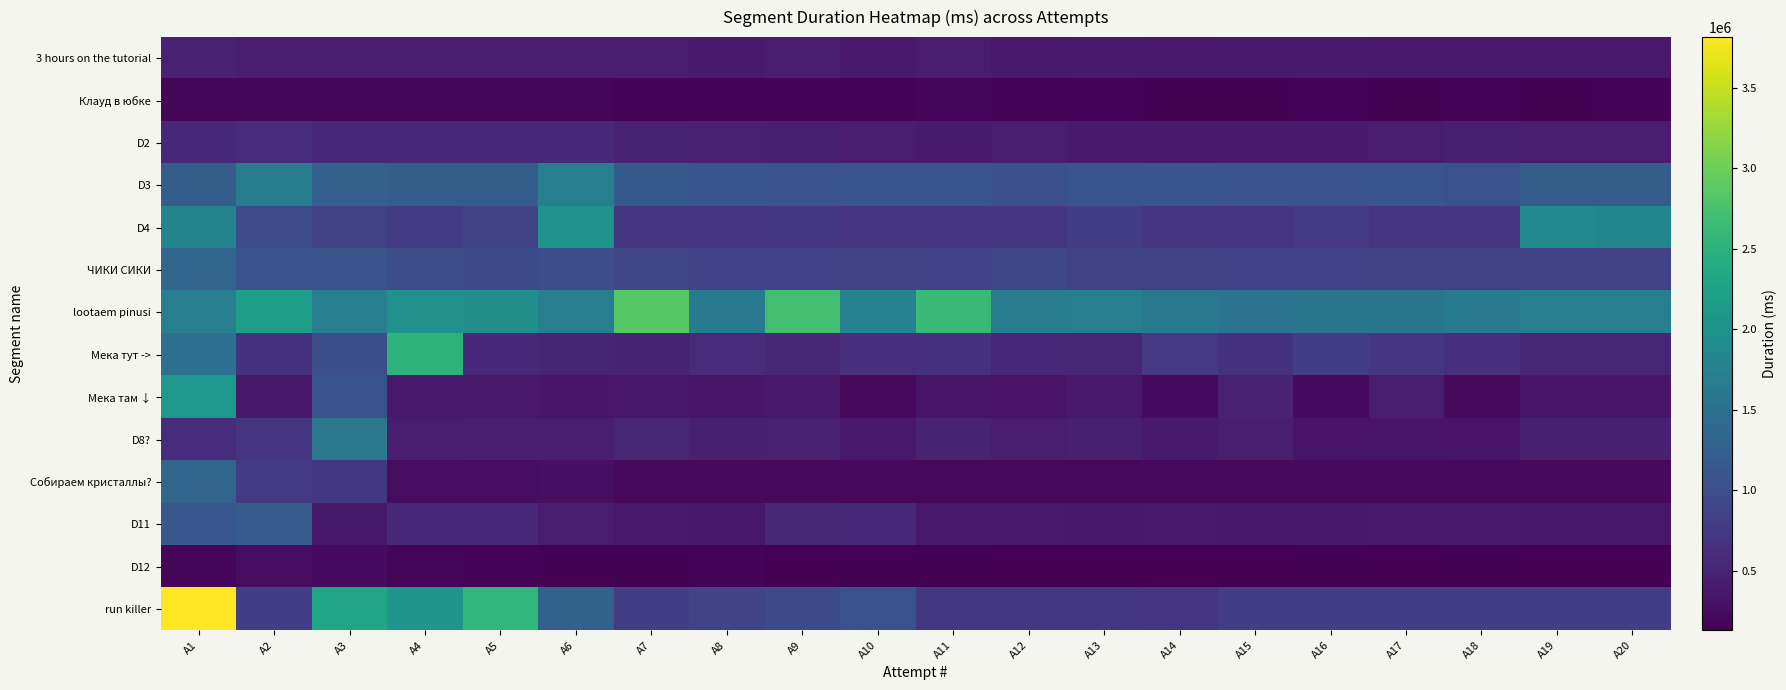

Reading left to right, list all the values displayed in this chart.

3 hours on the tutorial: A1=463106	A2=411000	A3=432391	A4=423382	A5=411499	A6=415781	A7=417245	A8=400516	A9=408772	A10=390640	A11=423211	A12=390646	A13=393946	A14=390801	A15=399494	A16=391969	A17=384844	A18=384195	A19=381246	A20=385079
Клауд в юбке: A1=186920	A2=186920	A3=191638	A4=186927	A5=186920	A6=186920	A7=174820	A8=174820	A9=174820	A10=174826	A11=183822	A12=163896	A13=172966	A14=159722	A15=158805	A16=166772	A17=159242	A18=162893	A19=156087	A20=167859
D2: A1=553280	A2=596634	A3=553280	A4=553285	A5=553280	A6=553280	A7=481941	A8=463678	A9=459392	A10=422912	A11=404315	A12=407369	A13=404673	A14=403548	A15=399180	A16=402574	A17=415048	A18=450550	A19=414652	A20=416254
D3: A1=1211750	A2=1685302	A3=1256210	A4=1211750	A5=1211750	A6=1717253	A7=1179184	A8=1124375	A9=1080627	A10=1092085	A11=1092858	A12=1033858	A13=1091147	A14=1116919	A15=1079575	A16=1064808	A17=1109994	A18=1044517	A19=1211750	A20=1211750
D4: A1=1798362	A2=975831	A3=837689	A4=776057	A5=890663	A6=2011683	A7=709112	A8=690678	A9=733389	A10=680756	A11=686794	A12=716253	A13=797001	A14=689746	A15=681826	A16=751746	A17=704021	A18=716317	A19=1888179	A20=1817918
ЧИКИ СИКИ: A1=1327562	A2=1075866	A3=1072482	A4=1006638	A5=962005	A6=1008079	A7=913487	A8=868692	A9=877823	A10=860289	A11=869230	A12=923298	A13=849888	A14=852584	A15=869964	A16=879497	A17=860289	A18=860289	A19=860289	A20=860289
lootaem pinusi: A1=1704950	A2=2179615	A3=1704950	A4=1995207	A5=1955560	A6=1704956	A7=2864427	A8=1662026	A9=2700546	A10=1766898	A11=2622460	A12=1675735	A13=1704393	A14=1617283	A15=1533858	A16=1557425	A17=1567715	A18=1649084	A19=1704950	A20=1704950
Мека тут ->: A1=1476145	A2=672925	A3=1022569	A4=2508616	A5=553757	A6=516841	A7=500392	A8=566458	A9=528211	A10=624319	A11=651800	A12=538349	A13=528587	A14=748235	A15=669505	A16=818886	A17=713510	A18=643657	A19=528211	A20=528211
Мека там ↓: A1=2089295	A2=370371	A3=1066103	A4=397801	A5=380015	A6=355852	A7=369771	A8=349993	A9=390422	A10=229236	A11=333975	A12=324095	A13=383256	A14=239270	A15=470342	A16=242842	A17=413536	A18=221224	A19=349993	A20=349993
D8?: A1=600282	A2=685456	A3=1603409	A4=423664	A5=435201	A6=439008	A7=532445	A8=448419	A9=469882	A10=381861	A11=479595	A12=418056	A13=451712	A14=397205	A15=433993	A16=329926	A17=341444	A18=320906	A19=448419	A20=448419
Собираем кристаллы?: A1=1335762	A2=758837	A3=721896	A4=254706	A5=255727	A6=281717	A7=227195	A8=232227	A9=230936	A10=220893	A11=218018	A12=213109	A13=214671	A14=225698	A15=230255	A16=228964	A17=219031	A18=216301	A19=227195	A20=227195
D11: A1=1138935	A2=1209202	A3=372780	A4=544646	A5=535760	A6=417778	A7=387606	A8=372780	A9=533715	A10=561946	A11=389784	A12=378768	A13=372787	A14=382675	A15=375193	A16=373770	A17=378300	A18=377527	A19=372780	A20=372780
D12: A1=194379	A2=252685	A3=241188	A4=181100	A5=164623	A6=151703	A7=156182	A8=167423	A9=144400	A10=147470	A11=155829	A12=145444	A13=145099	A14=144774	A15=143756	A16=147129	A17=131870	A18=151703	A19=144400	A20=144400
run killer: A1=3814892	A2=797734	A3=2298755	A4=2055226	A5=2558997	A6=1282614	A7=801287	A8=890089	A9=952123	A10=1055398	A11=723660	A12=729905	A13=734379	A14=700694	A15=797734	A16=797734	A17=797734	A18=797734	A19=797734	A20=797734